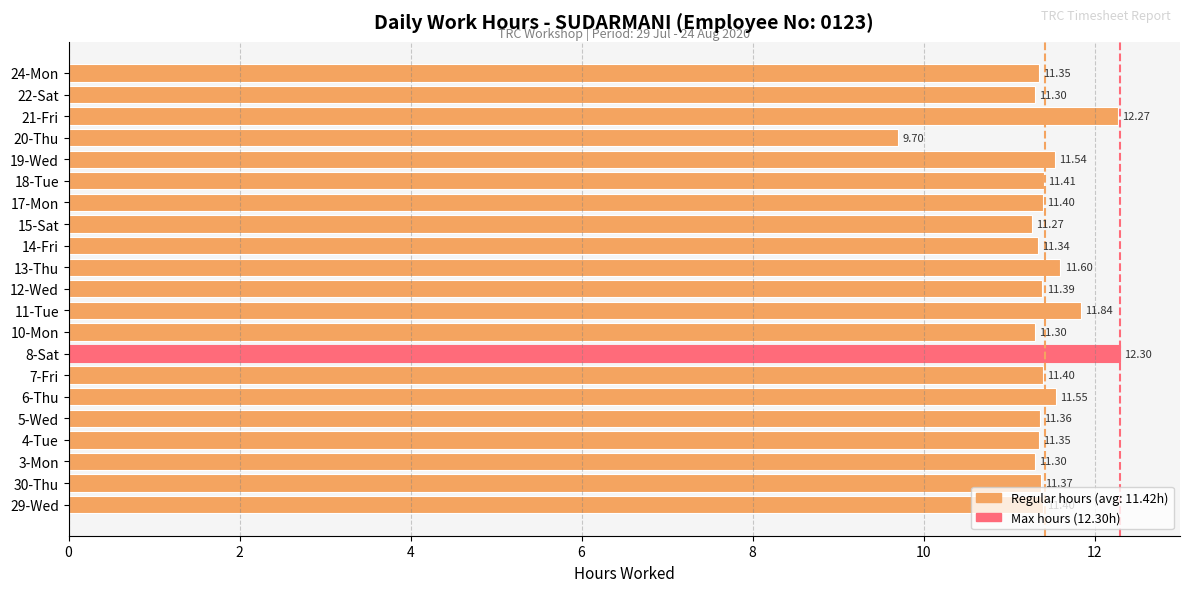

Which label corresponds to the smallest value in the chart?

20-Thu